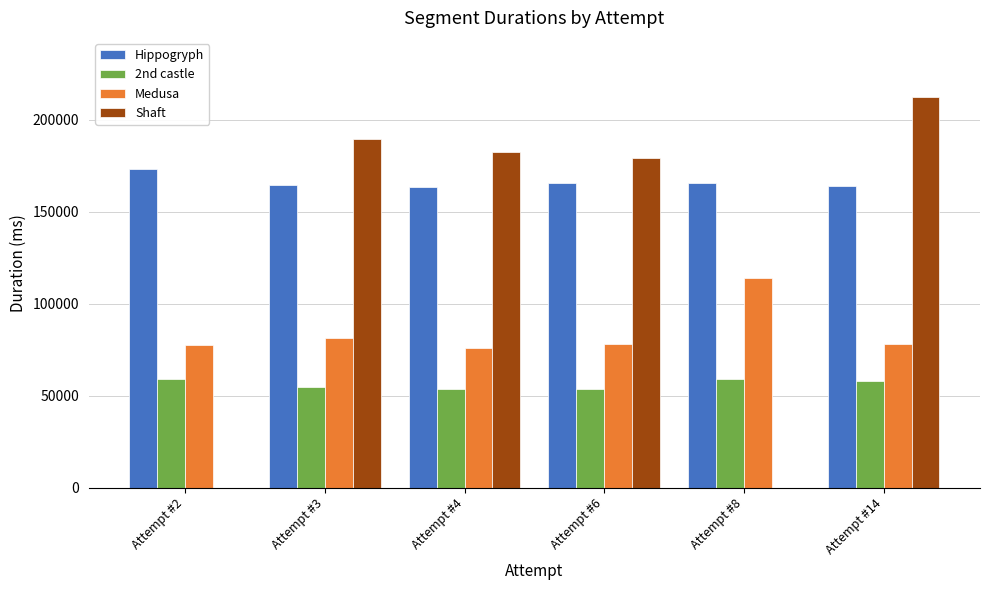

At which category is the sum across all series the highest?

Attempt #14